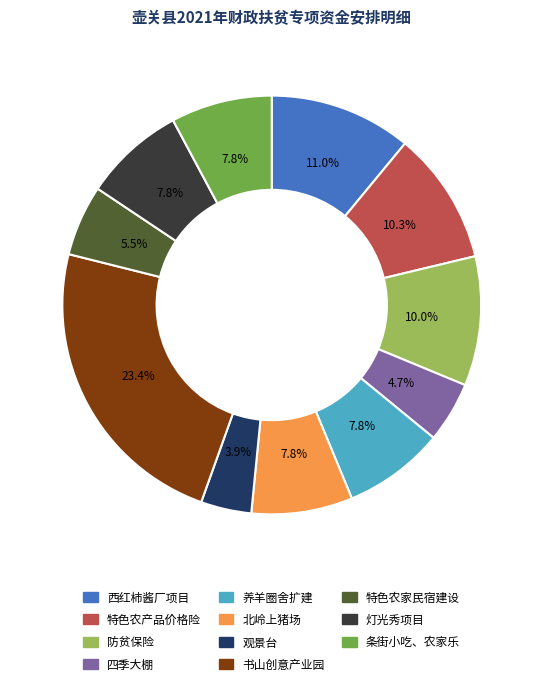

What is the largest slice in the pie chart?

书山创意产业园